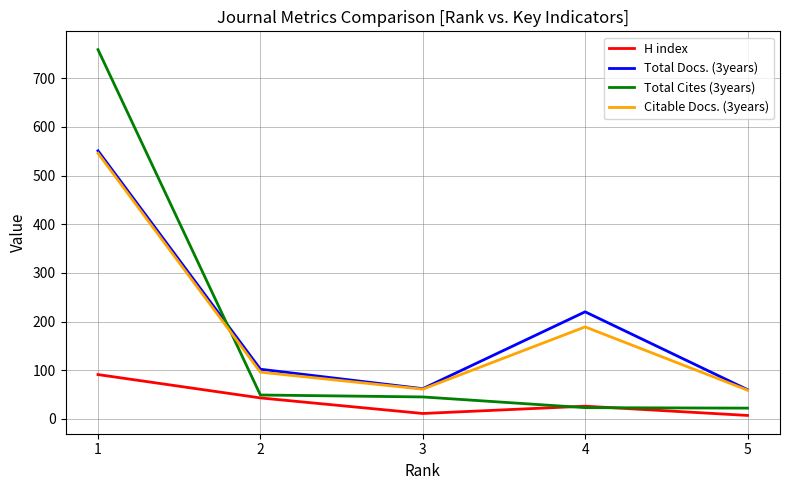

Which series has the largest range (max minus min)?

Total Cites (3years)